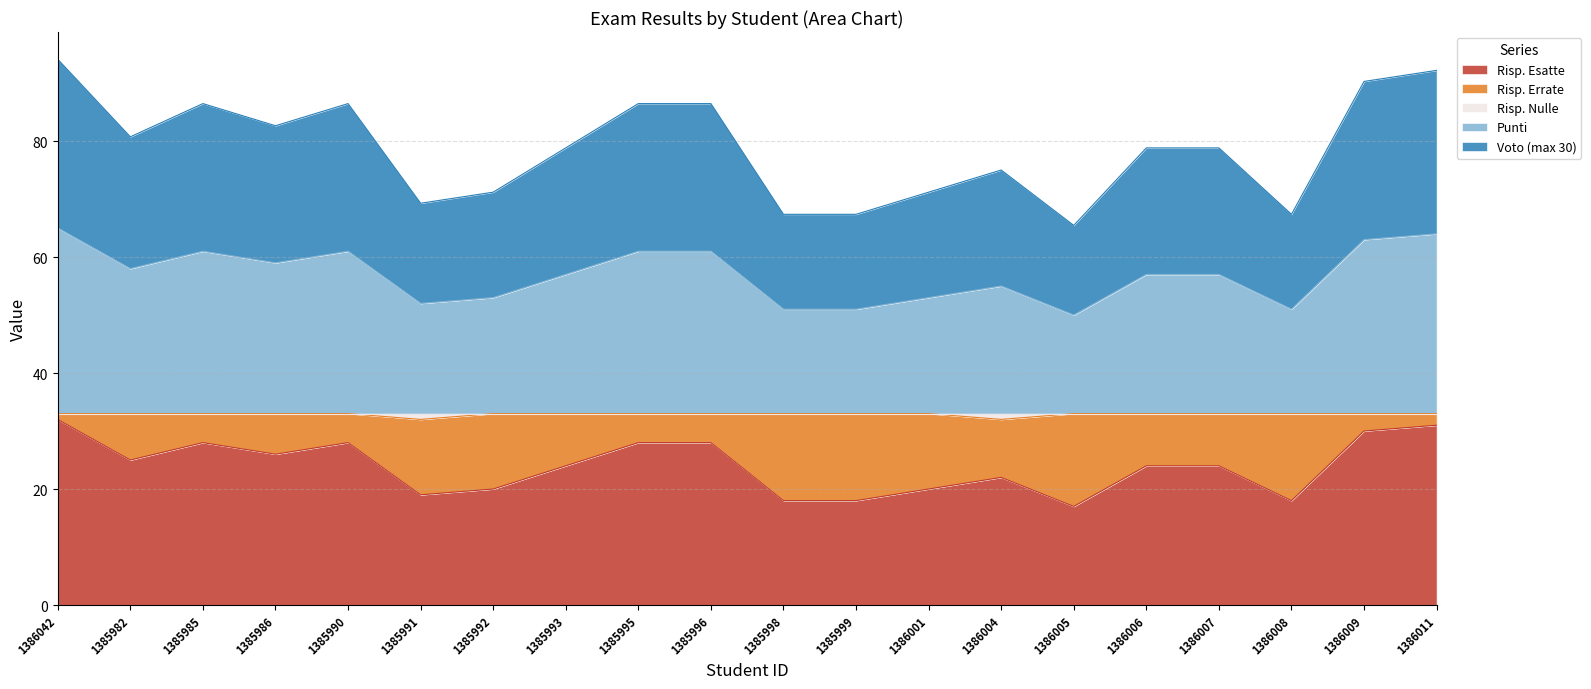

Does the chart display data point markers on the line(s)?

No